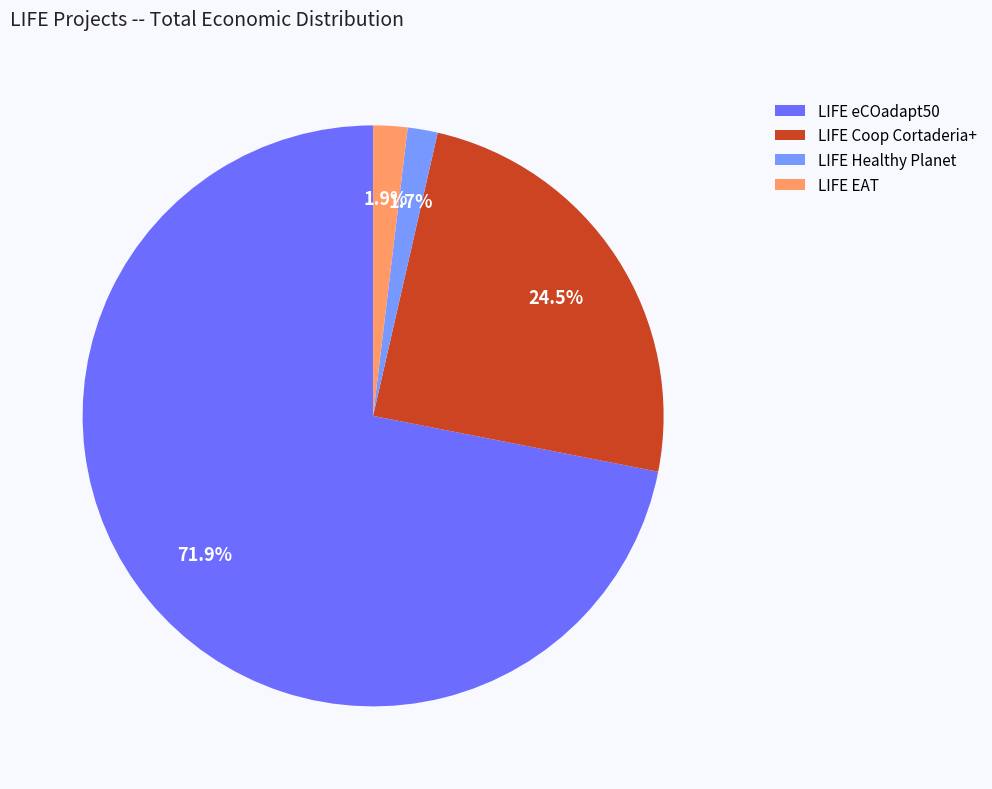

Which slice is the largest?

LIFE eCOadapt50